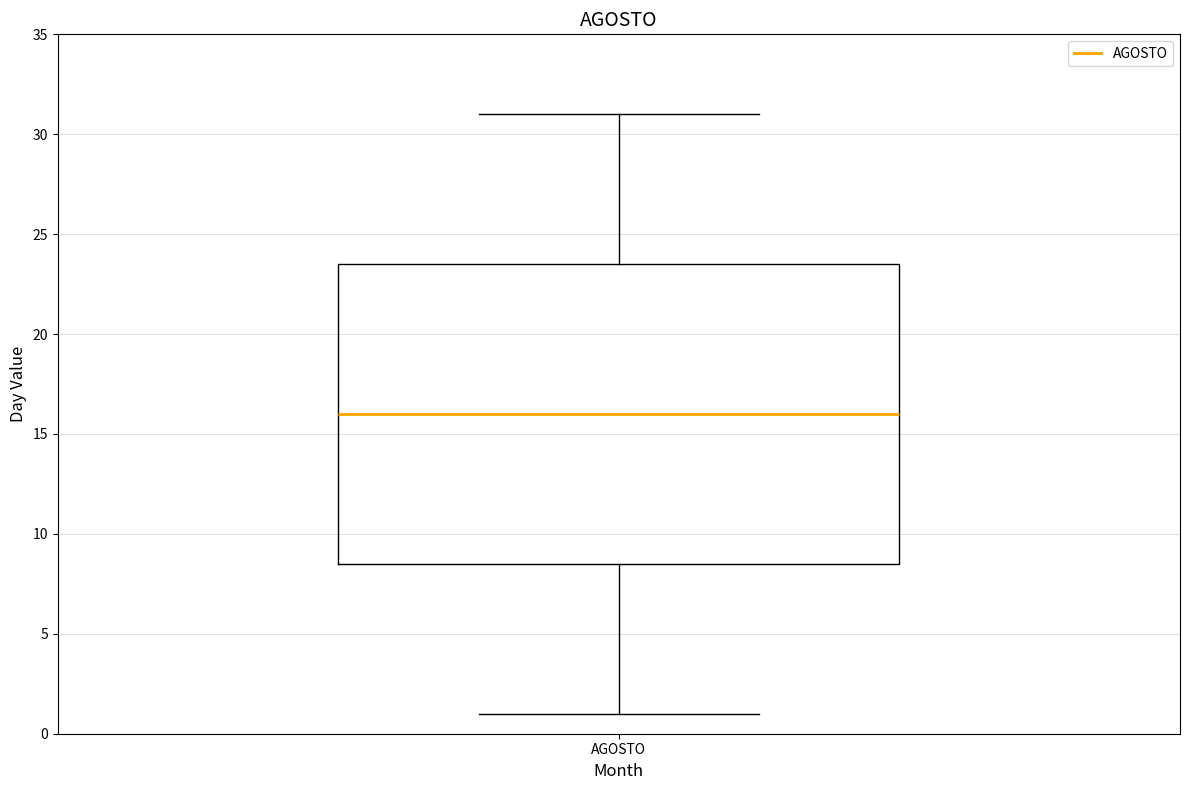

Transcribe this box plot: give where the median line is, the range the box spans, and where the two whiskers end, as read against the y-axis. The values are not printed on the chart, so give them approximately, as read against the axis.

median 16.0, box 8.5 to 23.5, whiskers 1.0 to 31.0